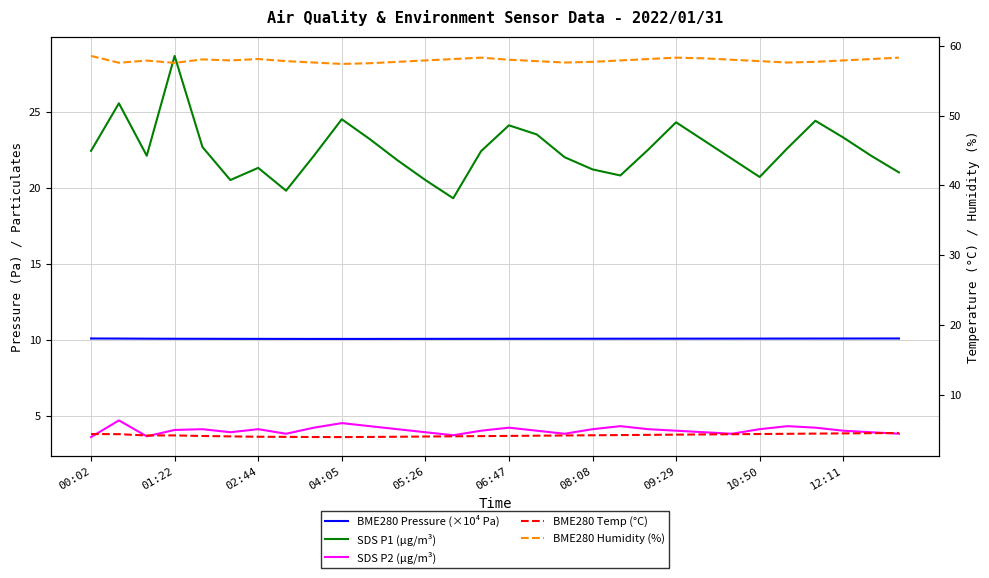

Does the chart display data point markers on the line(s)?

No